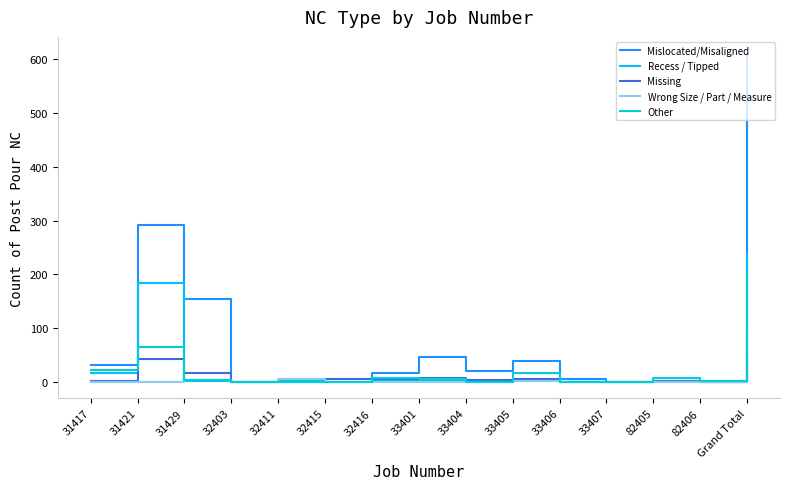

Which series has the largest range (max minus min)?

Mislocated/Misaligned